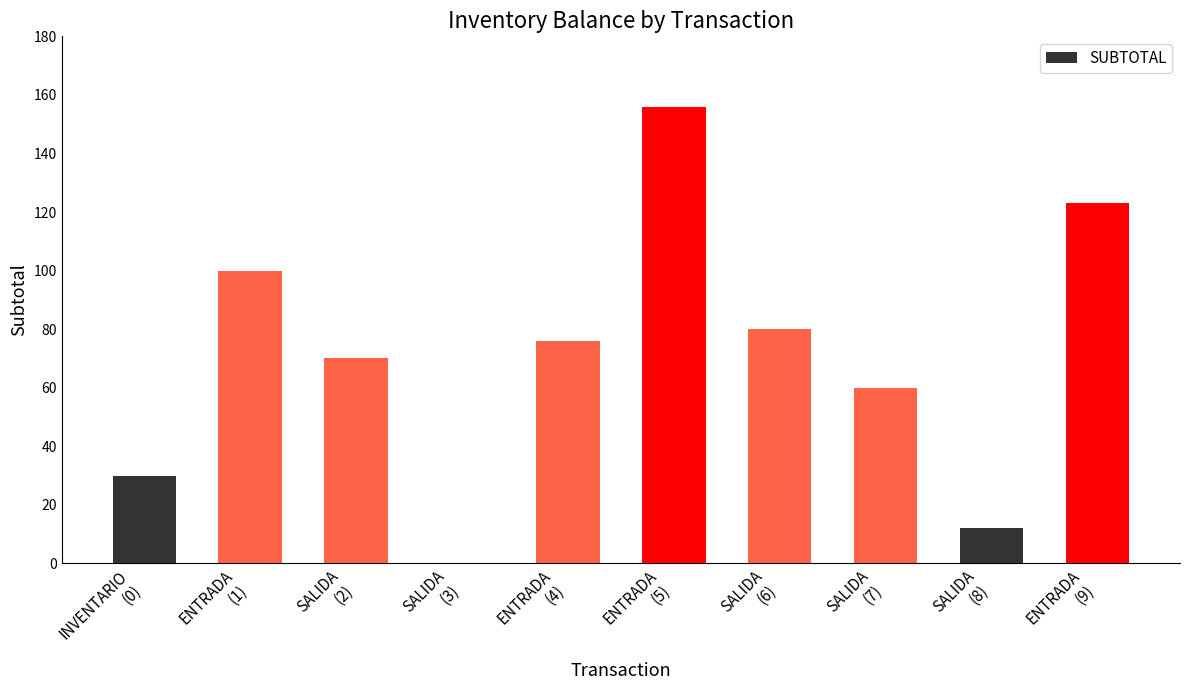

Are the bars horizontal?

No